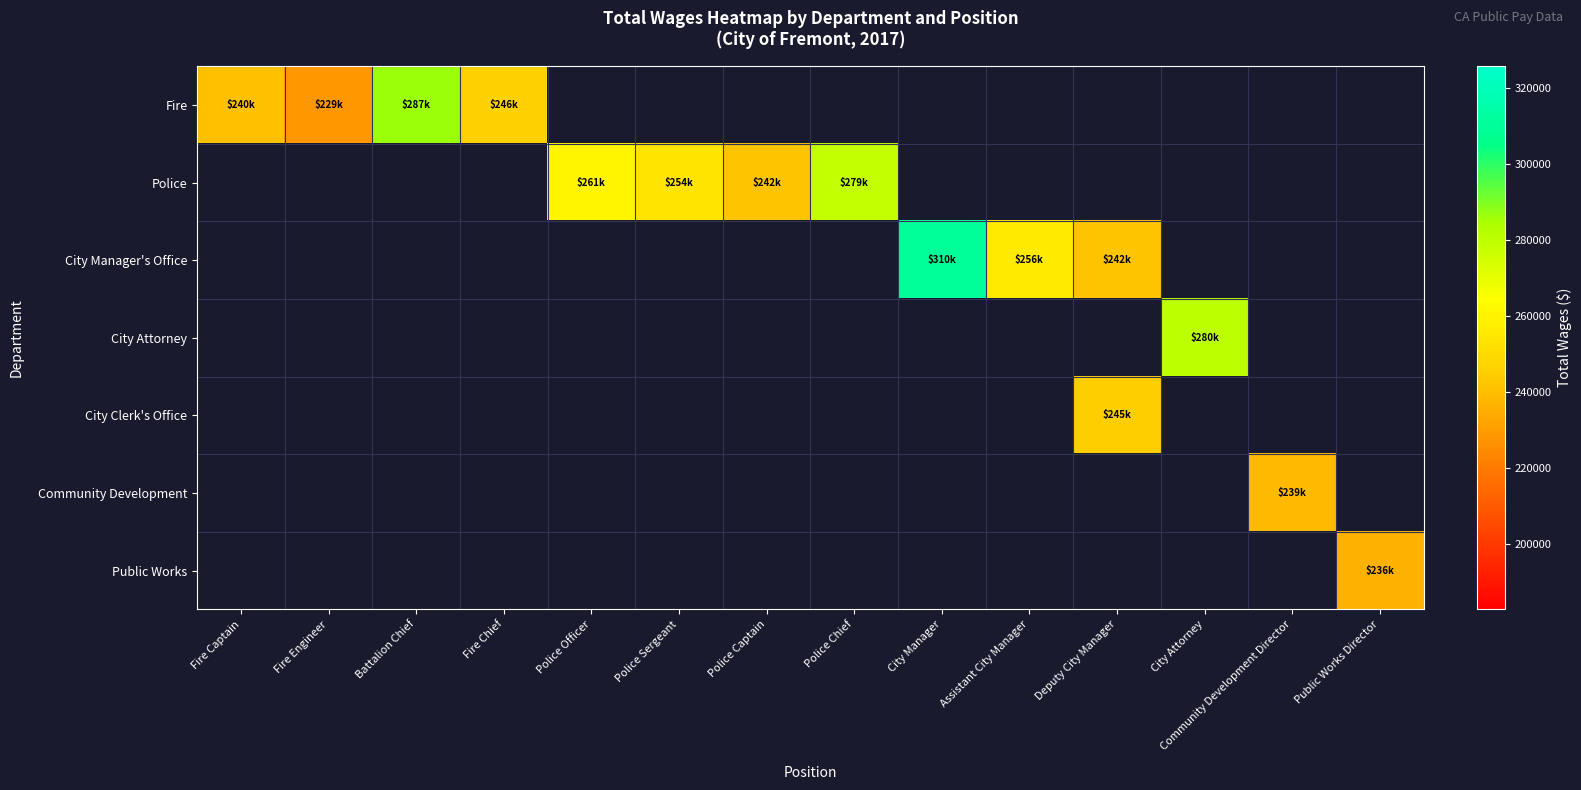

How many positive values does the Public Works series have?

1